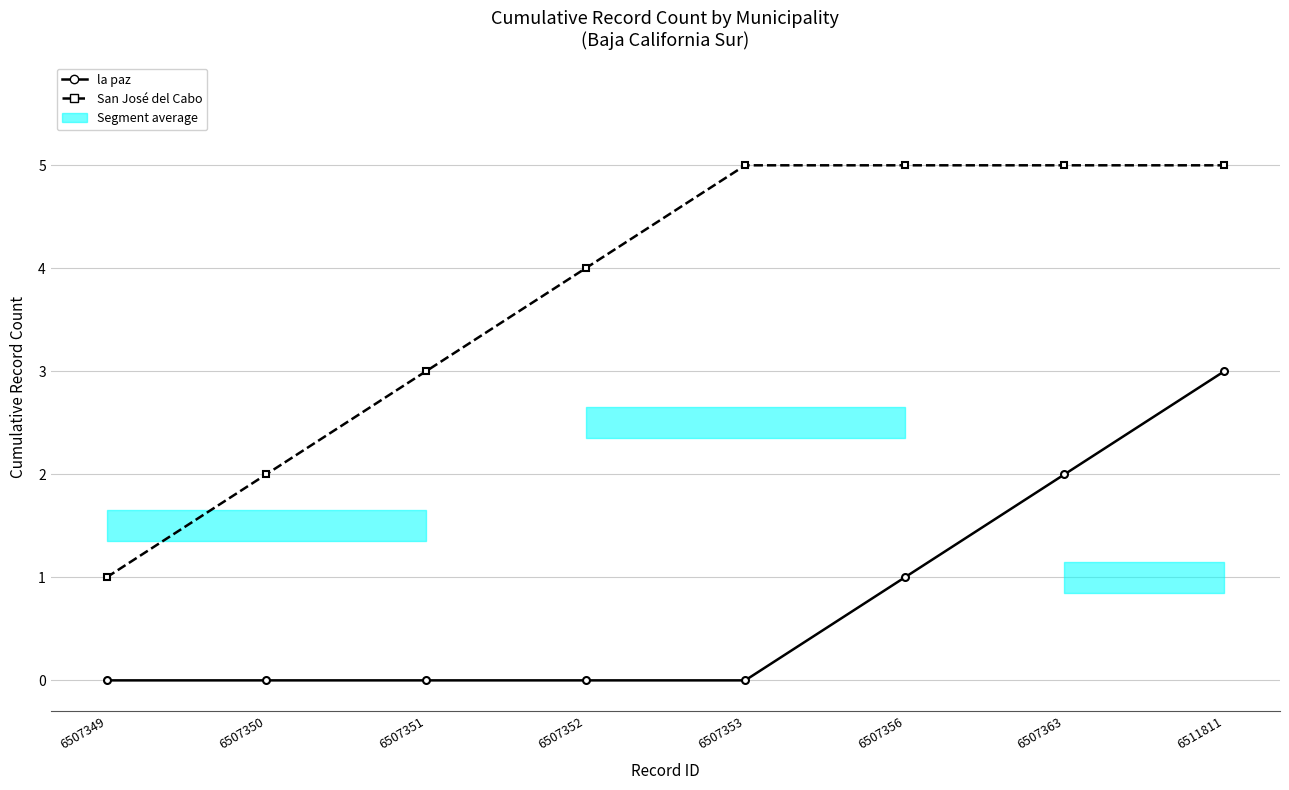

At which label does San José del Cabo reach its peak?

6507353